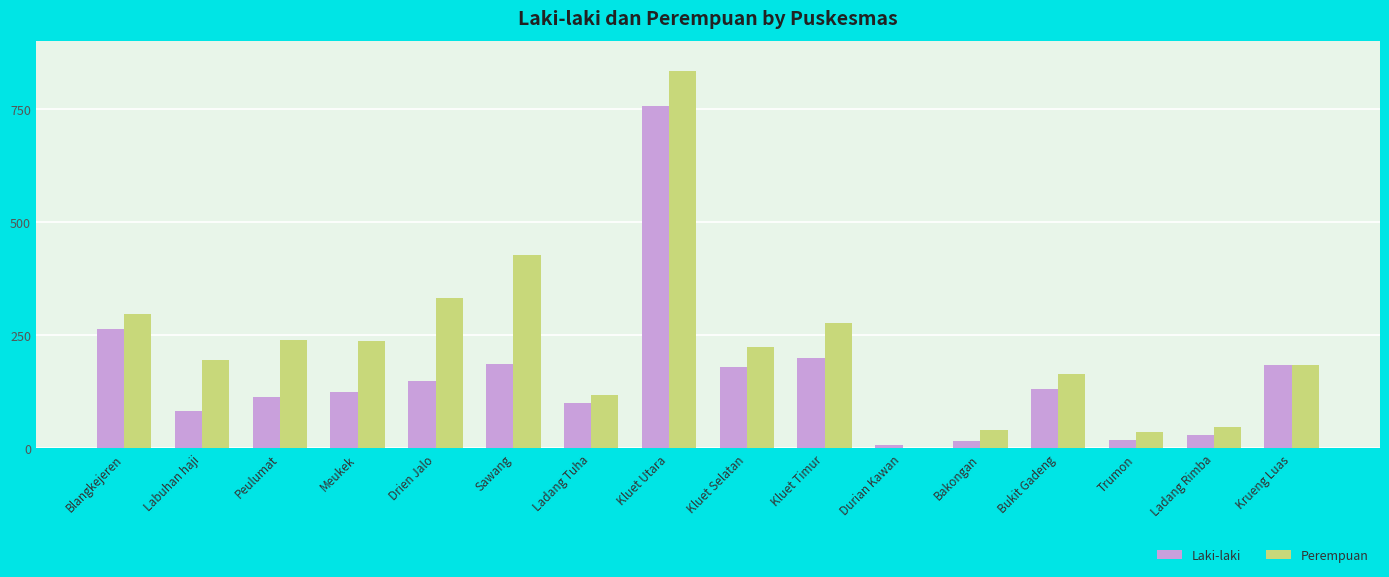

The value of Laki-laki at Kluet Utara is 1280. True or false?

False